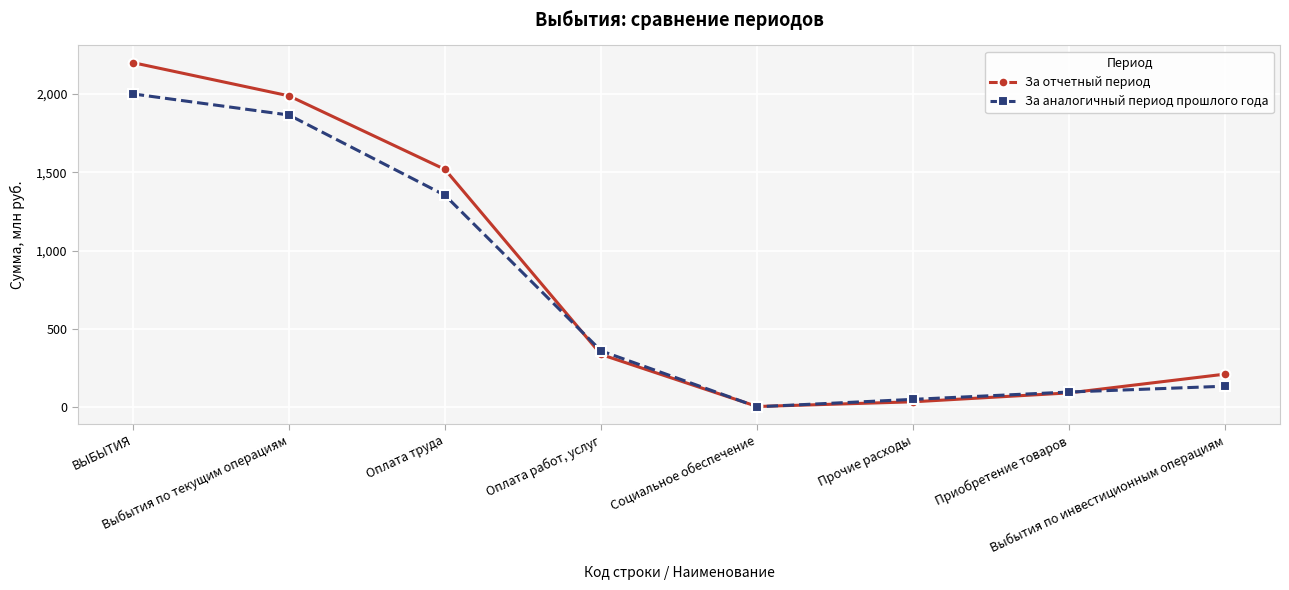

List the series in order of their peak value, highest first.

За отчетный период, За аналогичный период прошлого года